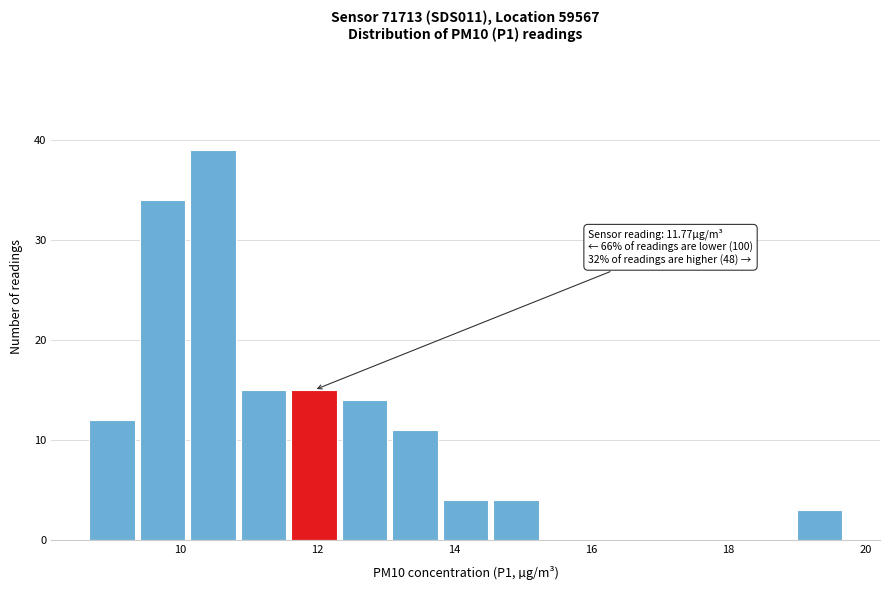

Read against the x-axis, roughly where is the centre of the tallest bar?

10.4